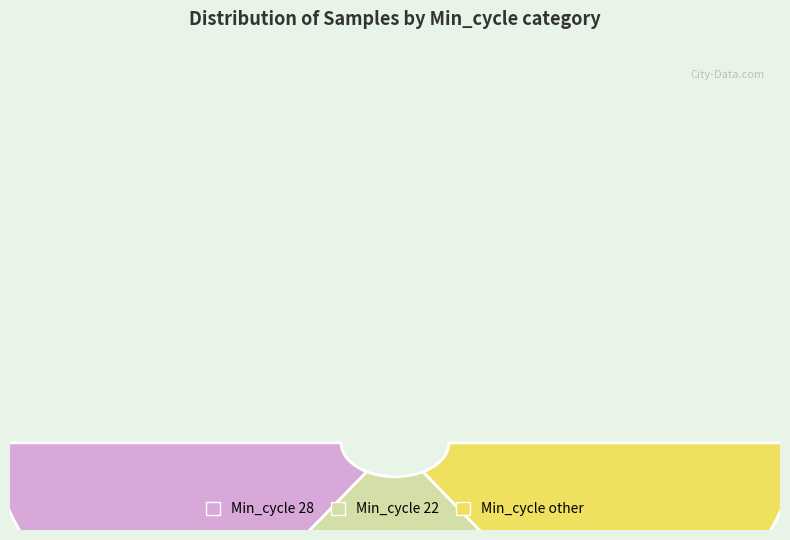

Is there a majority slice in this chart?

No